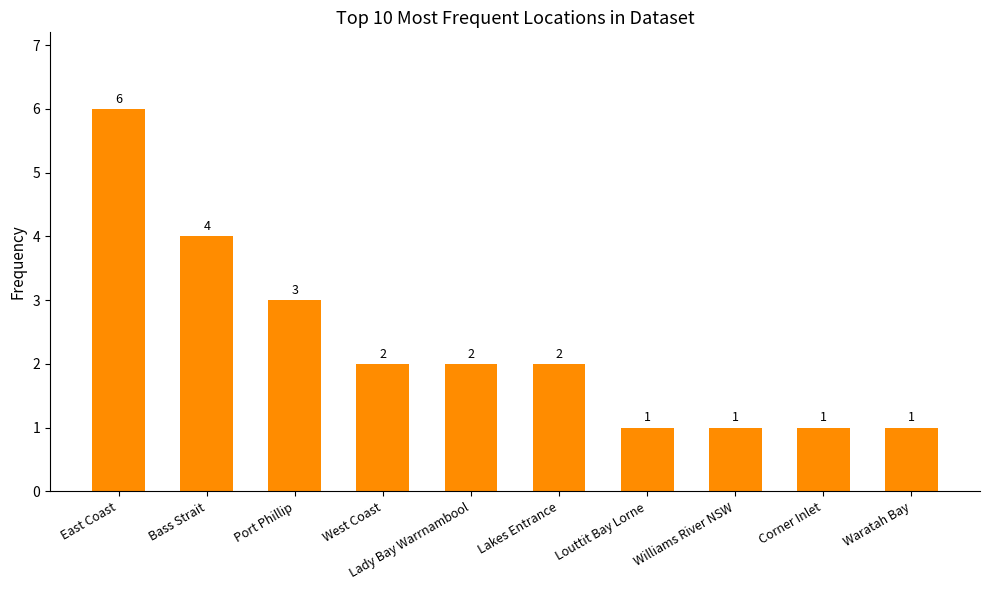

True or false: the data shows 2 at Port Phillip.

False